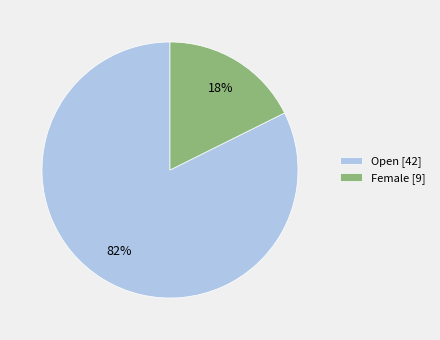

Between Open [42] and Female [9], which is larger?

Open [42]